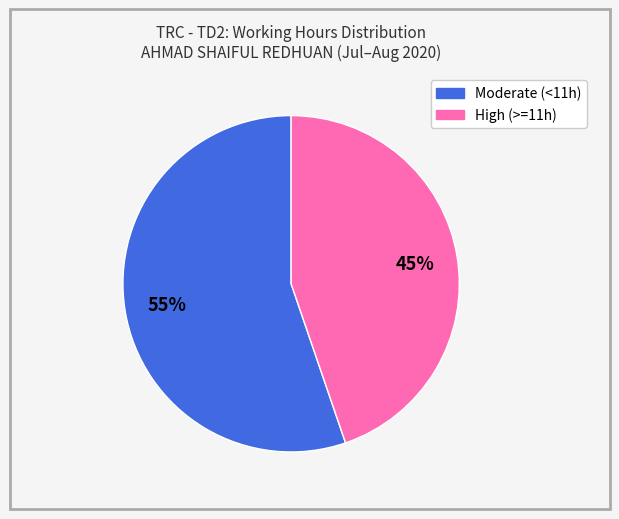

Does any single category account for the majority?

Yes